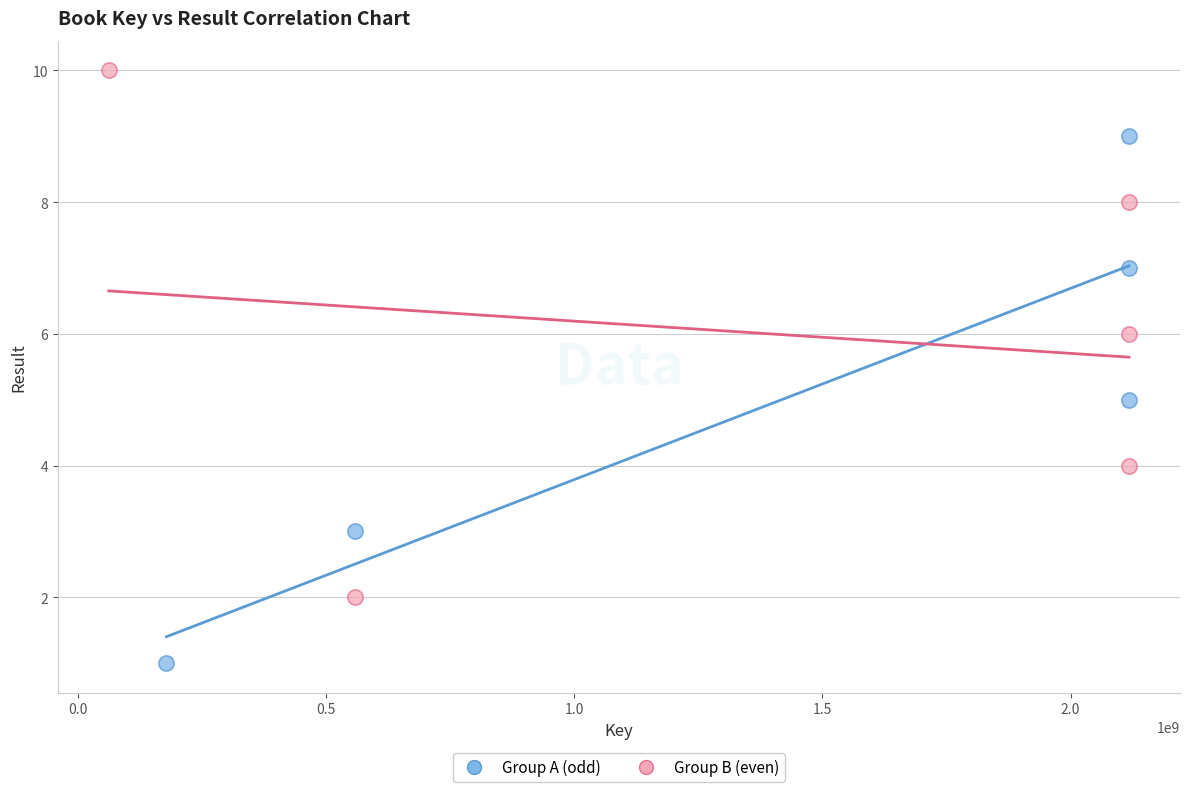

Which series reaches the minimum Y coordinate?

Group A (odd)